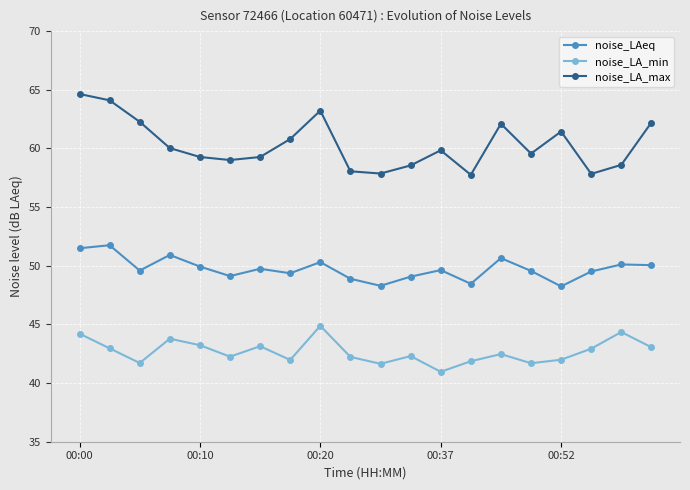

What is the difference between the maximum and minimum values in the noise_LAeq series?

3.5